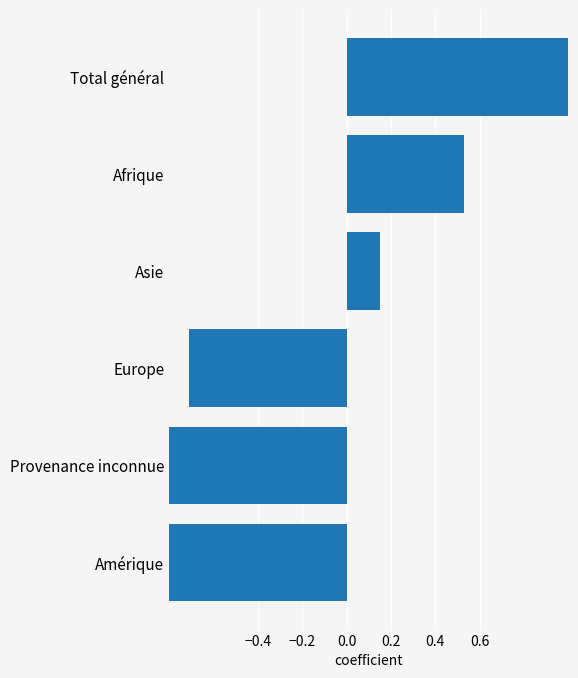

What is the value of the 3rd bar from the left?

-0.7